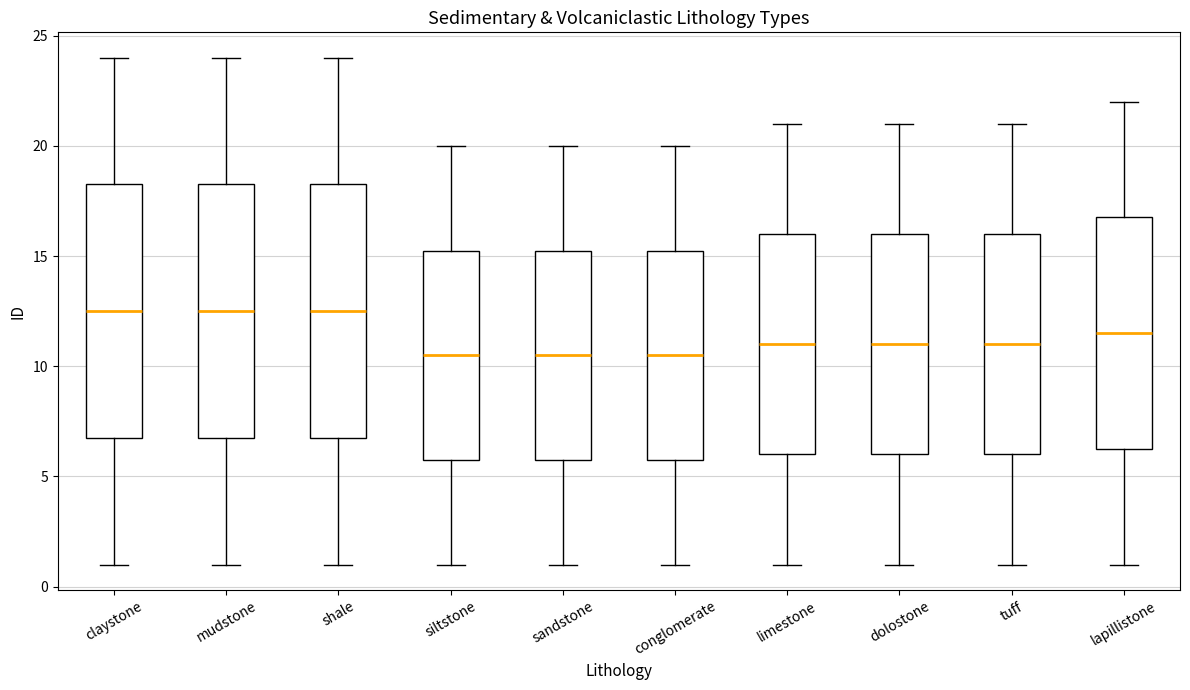

Reading left to right, read every box against the y-axis: the position of its median line, the range the box covers, and the ends of its whiskers. The values are not printed on the chart, so give them approximately, as read against the axis.

claystone: median 12.5, box 7.0 to 18.5, whiskers 1.0 to 24.0
mudstone: median 12.5, box 7.0 to 18.5, whiskers 1.0 to 24.0
shale: median 12.5, box 7.0 to 18.5, whiskers 1.0 to 24.0
siltstone: median 10.5, box 6.0 to 15.5, whiskers 1.0 to 20.0
sandstone: median 10.5, box 6.0 to 15.5, whiskers 1.0 to 20.0
conglomerate: median 10.5, box 6.0 to 15.5, whiskers 1.0 to 20.0
limestone: median 11.0, box 6.0 to 16.0, whiskers 1.0 to 21.0
dolostone: median 11.0, box 6.0 to 16.0, whiskers 1.0 to 21.0
tuff: median 11.0, box 6.0 to 16.0, whiskers 1.0 to 21.0
lapillistone: median 11.5, box 6.5 to 17.0, whiskers 1.0 to 22.0